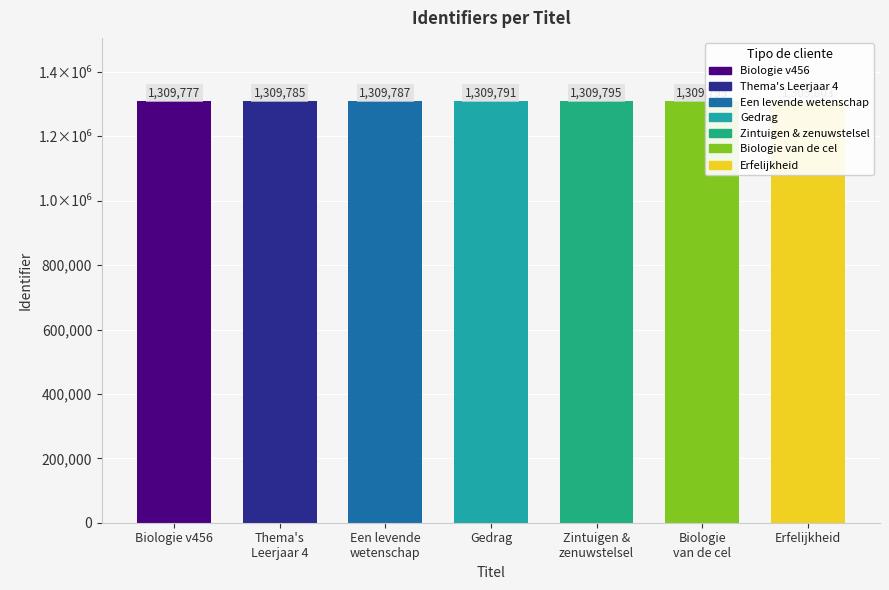

How many data points does each series have?

7